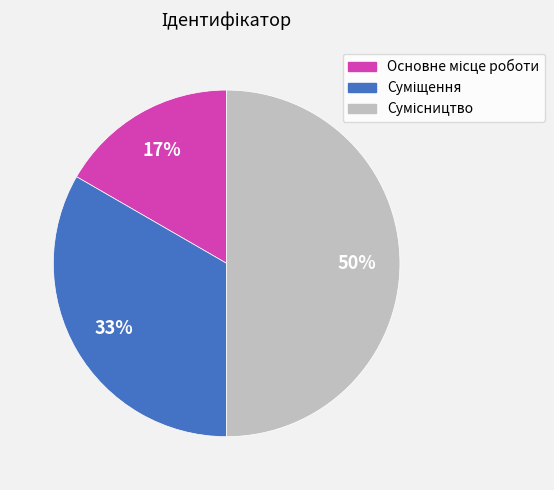

To the nearest percent, what is the average slice percentage?

33%